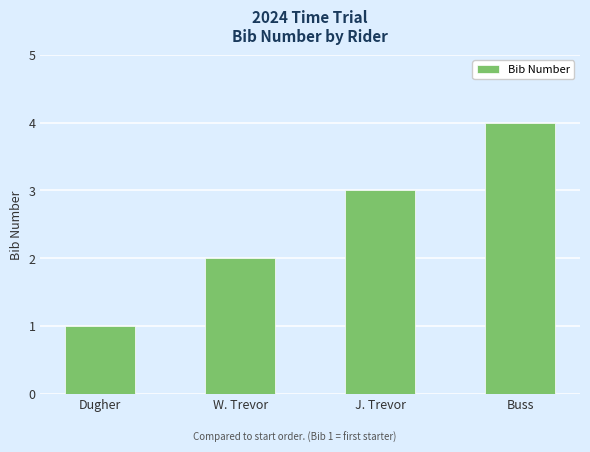

What is the change in value from Dugher to W. Trevor?

+1